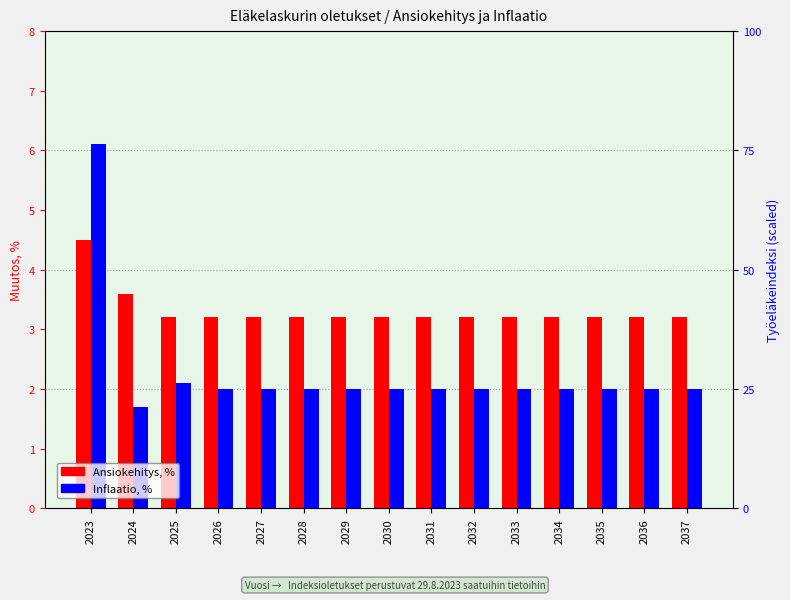

Reading left to right, extract all data points from this chart.

Ansiokehitys, %: 4.5	3.6	3.2	3.2	3.2	3.2	3.2	3.2	3.2	3.2	3.2	3.2	3.2	3.2	3.2
Inflaatio, %: 6.1	1.7	2.1	2.0	2.0	2.0	2.0	2.0	2.0	2.0	2.0	2.0	2.0	2.0	2.0